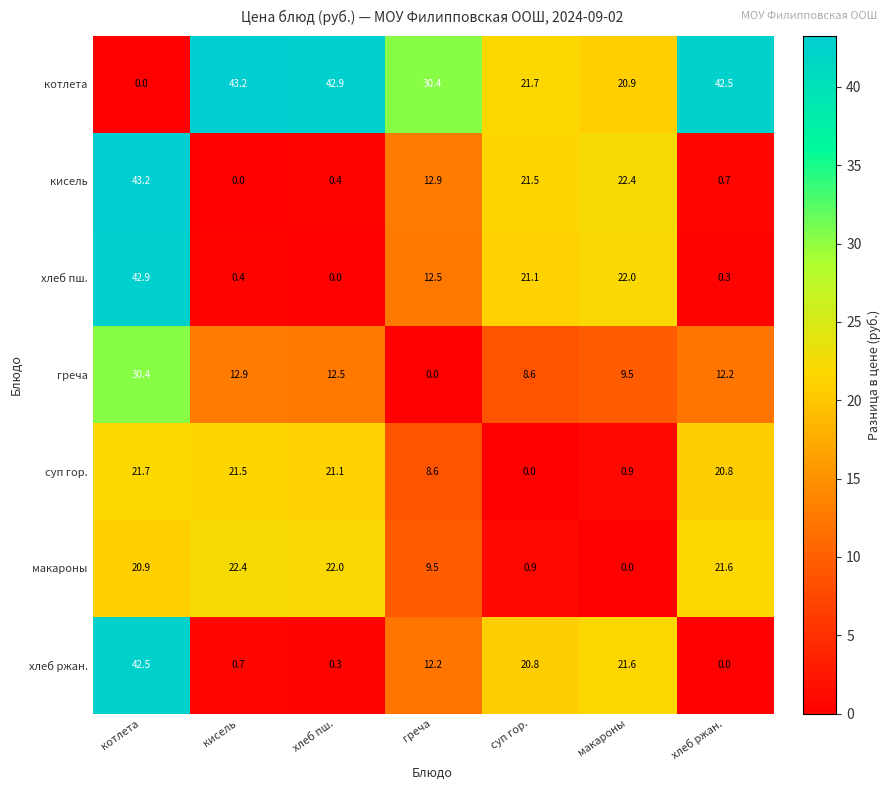

Count the number of data series in this chart.

7